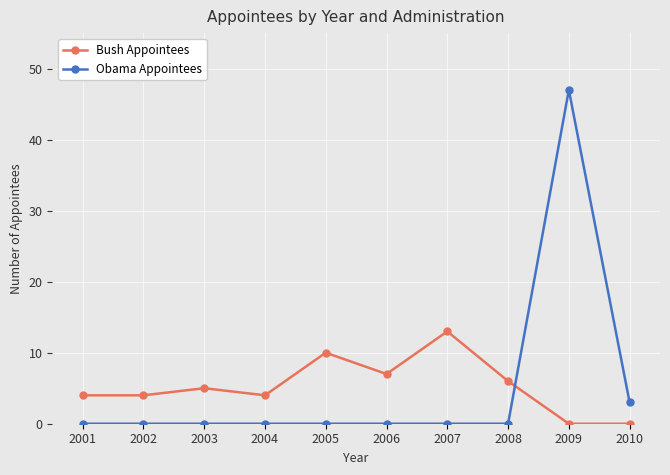

What is the difference between the highest and lowest values at 2003?

5